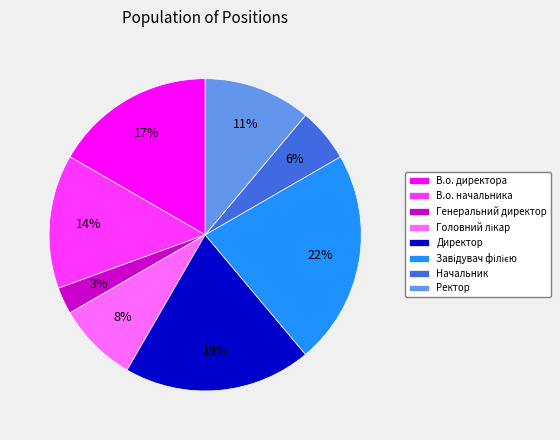

Is it true that Ректор is 2% of the pie?

False